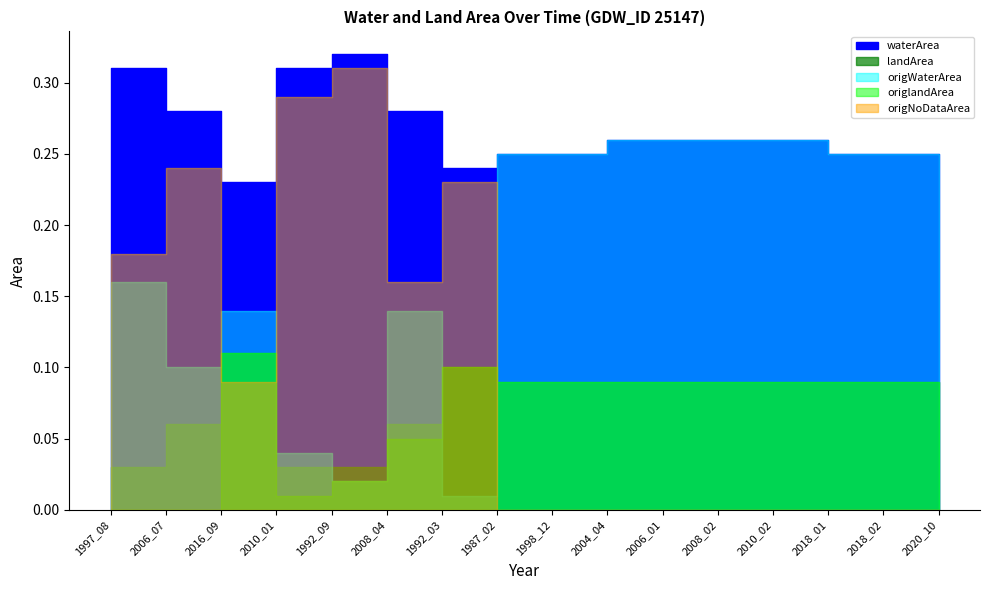

What are all the series names shown in the legend?

waterArea, landArea, origWaterArea, origlandArea, origNoDataArea